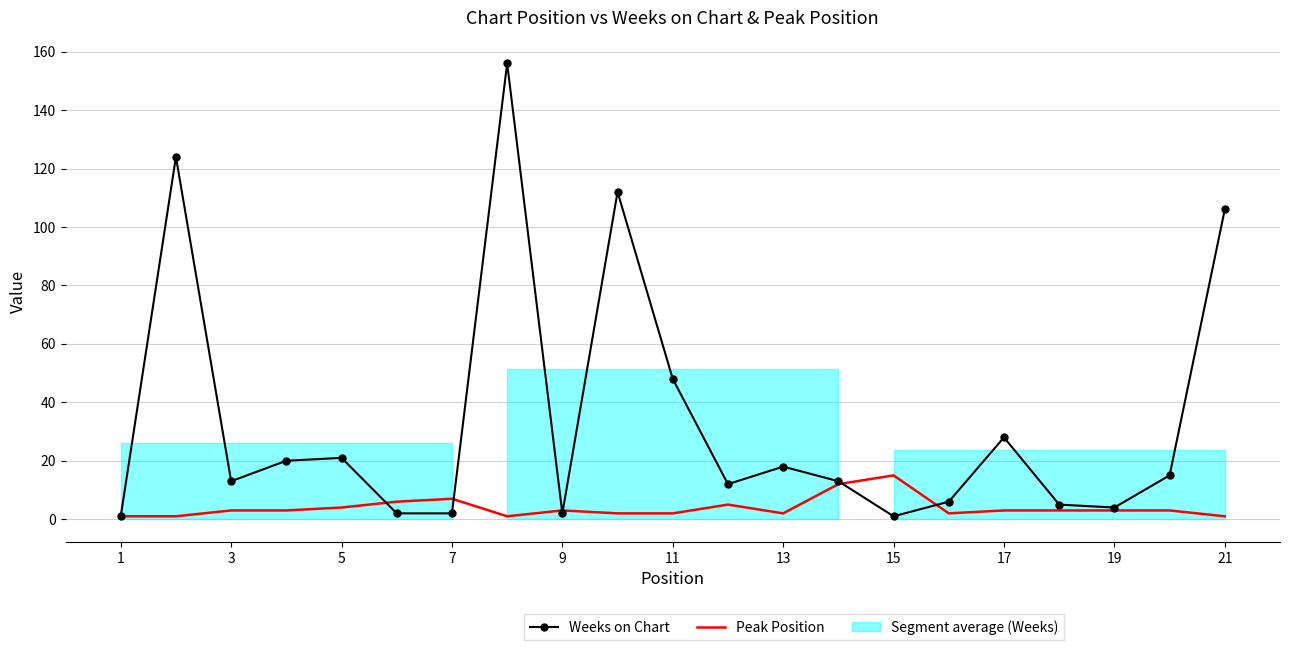

How many lines are shown in the chart?

2